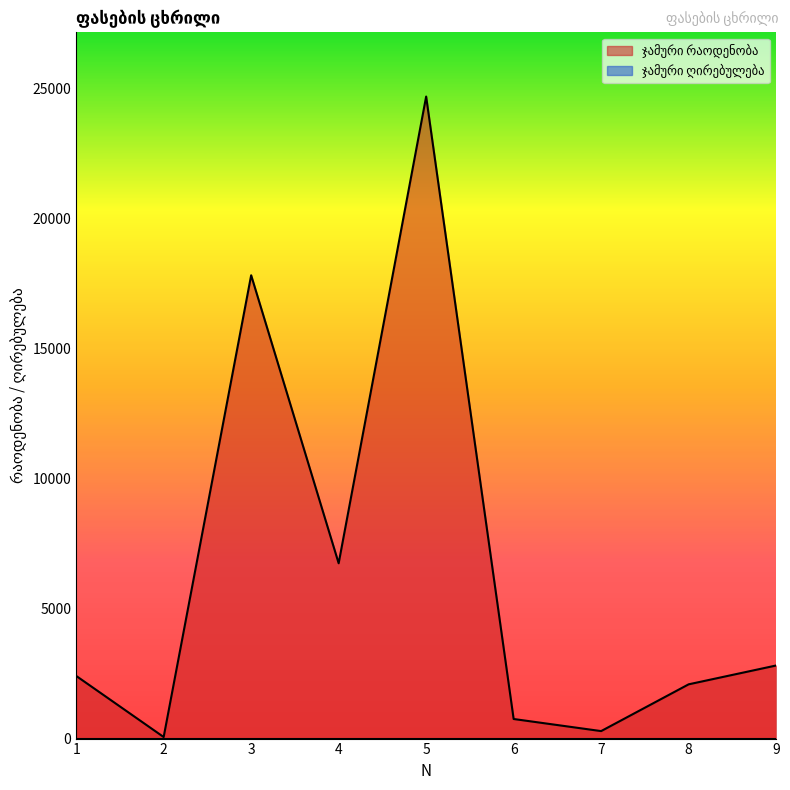

Read the value at 2.

60